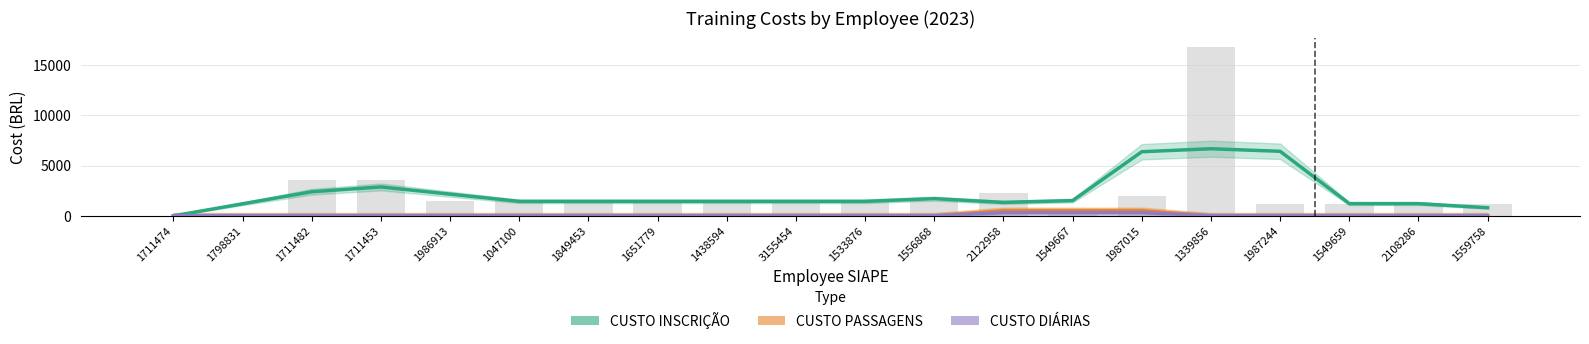

What position from the left is 1711453?

4